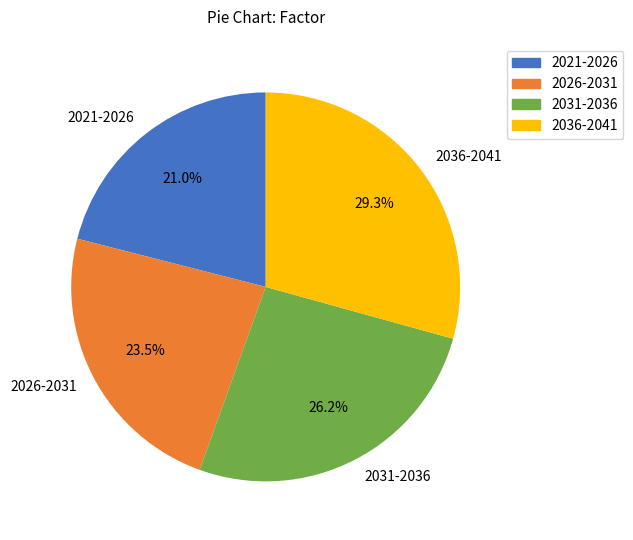

How much of the chart is everything except 2036-2041?

70.7%